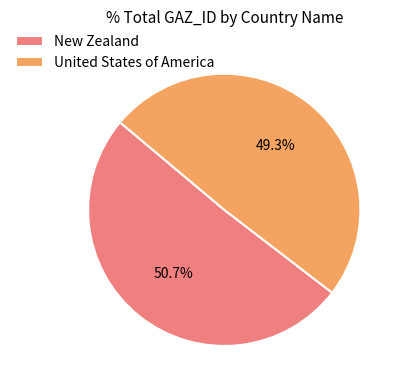

Is it true that United States of America is 49% of the pie?

True